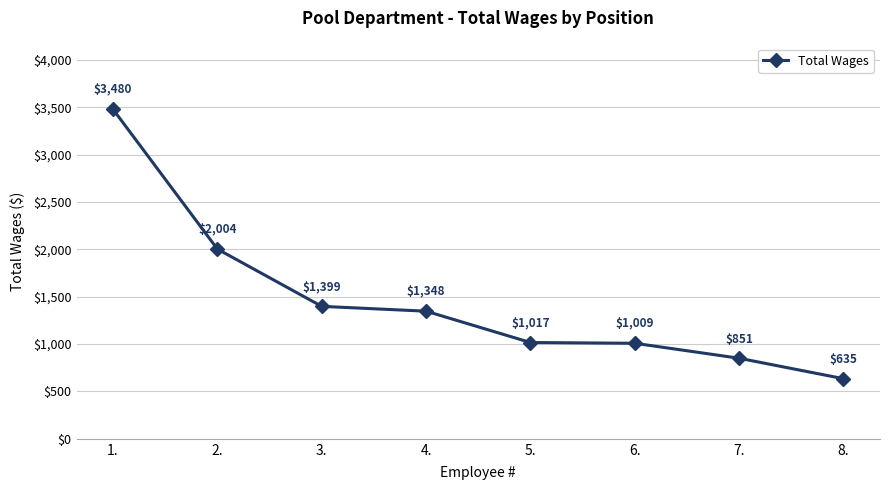

Reading left to right, what are all the values shown in this chart?

3480	2004	1399	1348	1017	1009	851	635